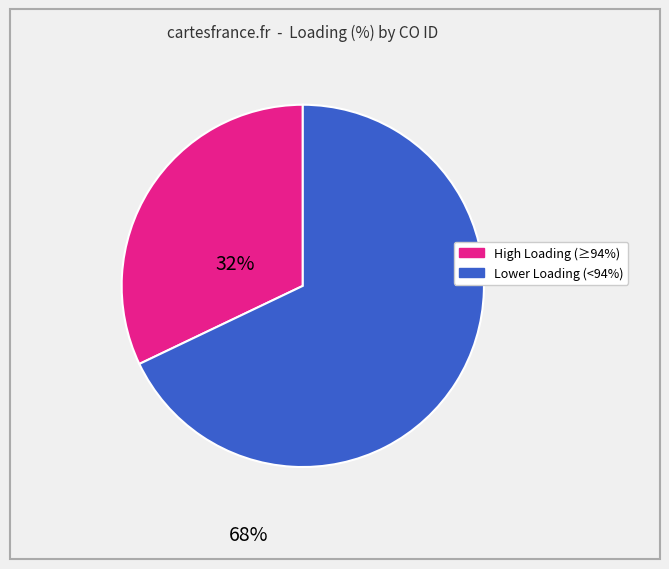

Is there any slice that represents more than half of the pie?

Yes